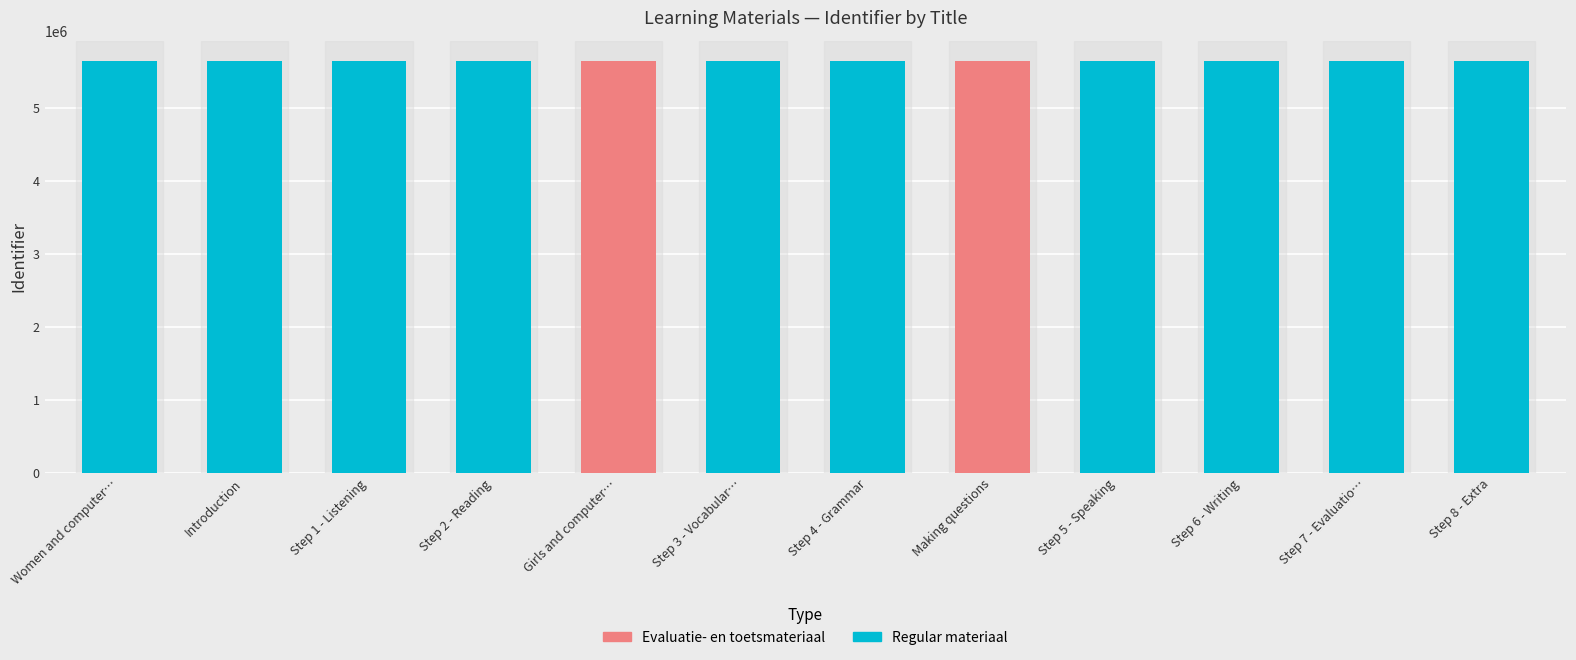

At which label is the value closest to 5637431?

Girls and computers